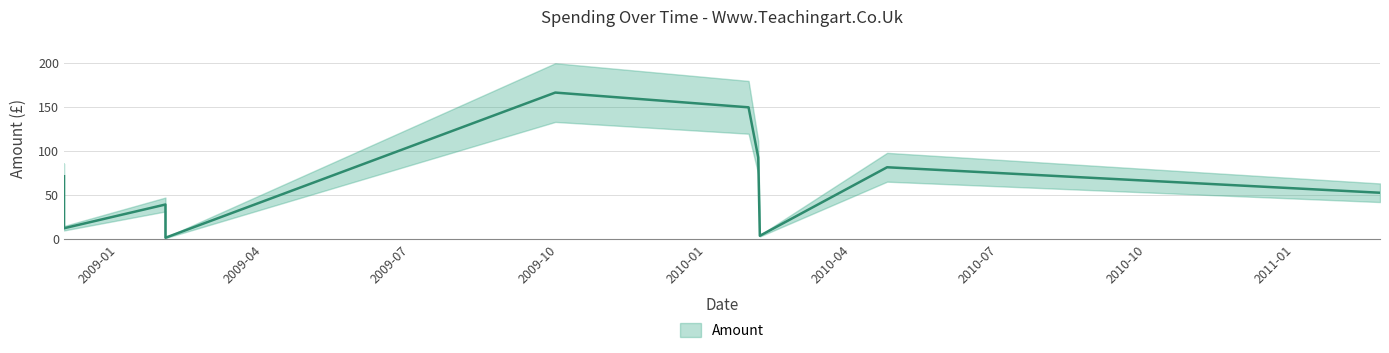

Reading left to right, transcribe all the data shown in this chart.

71.6	12.5	39.5	1.8	166.6	149.9	93.0	4.0	81.8	52.9